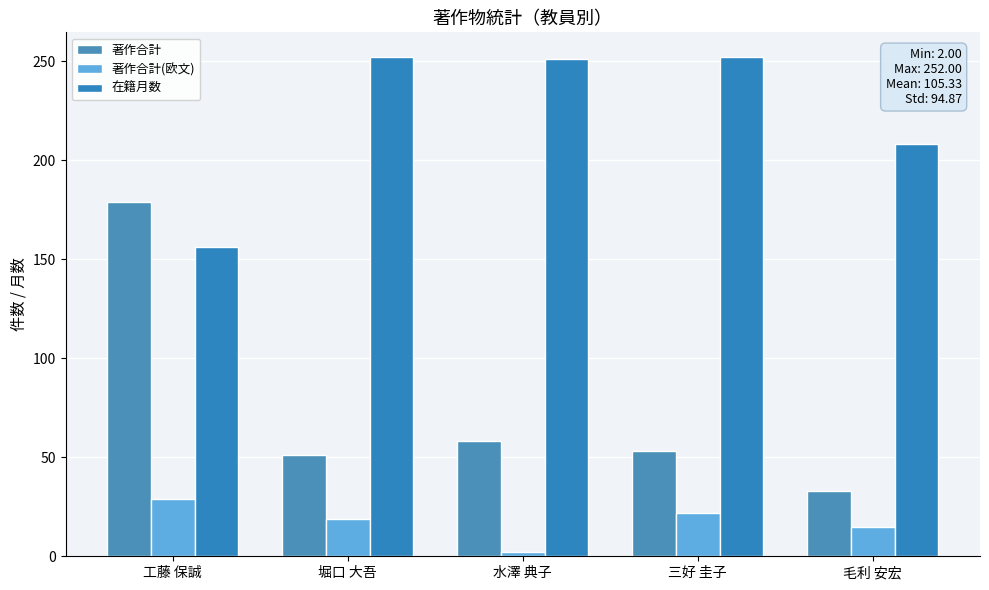

Reading left to right, what are all the values shown in this chart?

著作合計: 179	51	58	53	33
著作合計(欧文): 29	19	2	22	15
在籍月数: 156	252	251	252	208